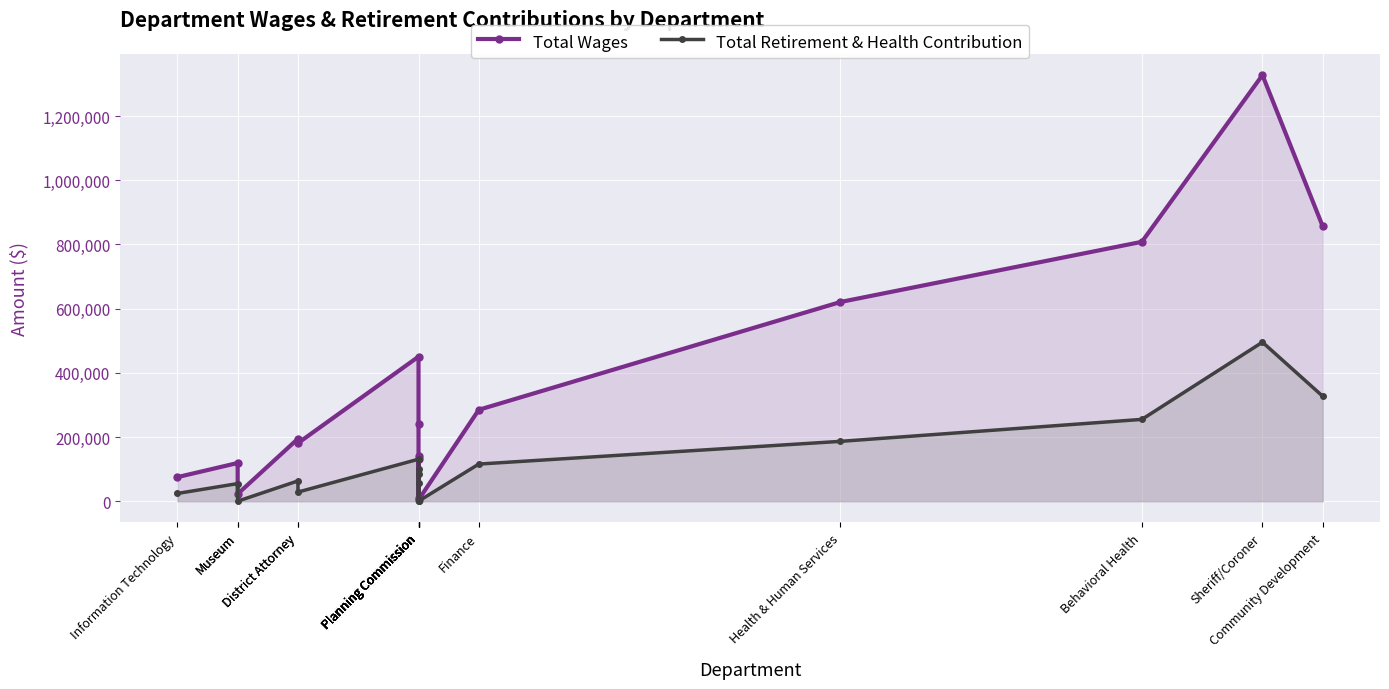

What is the sum of all Total Wages values?

5467692